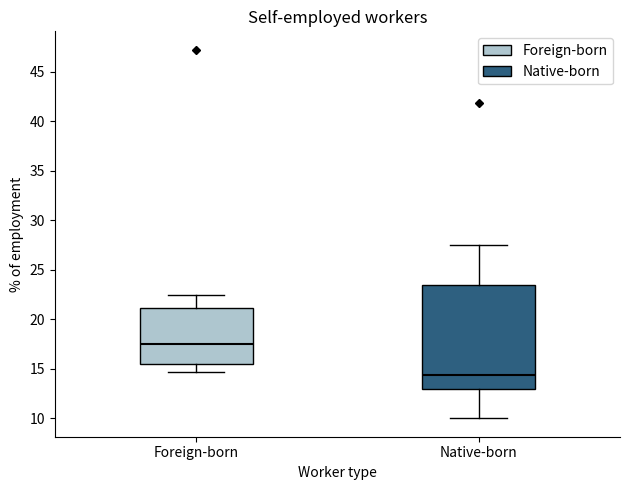

Which box's median line is the lowest?

Native-born